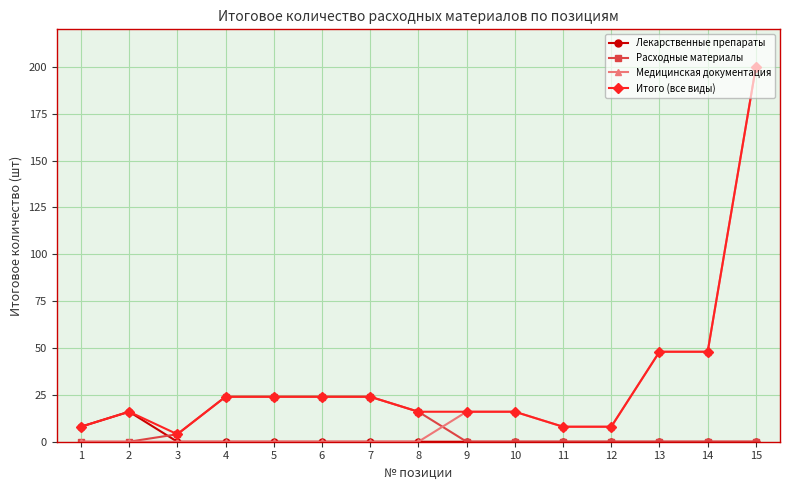

Where is the first local maximum for Лекарственные препараты?

2